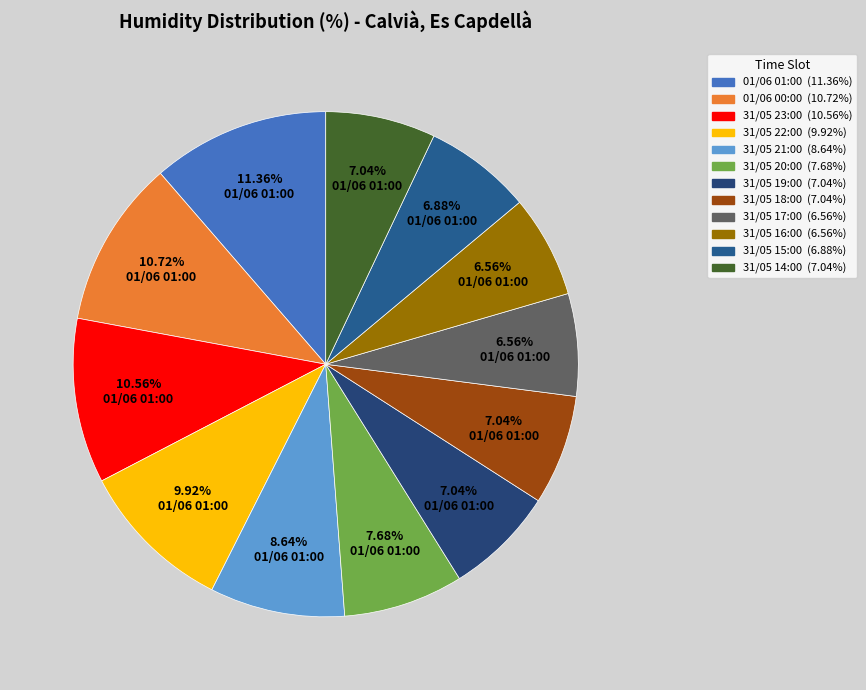

What is the smallest slice in the pie chart?

31/05 17:00